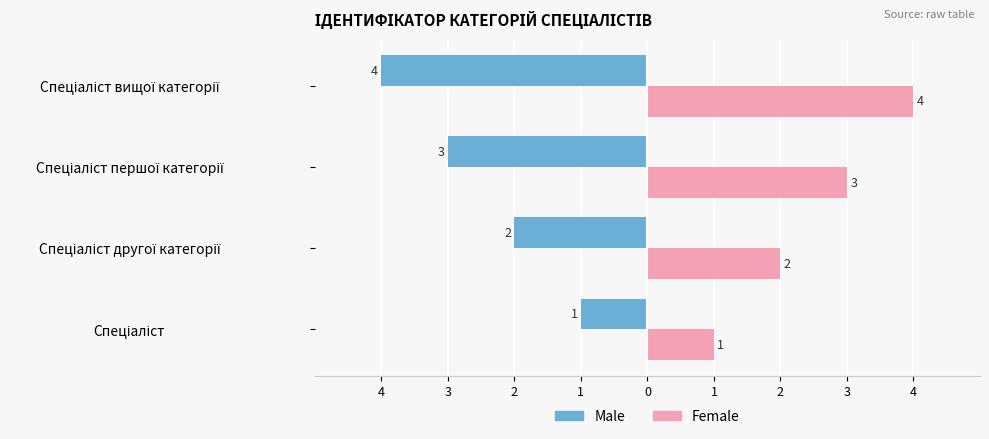

At how many categories does at least one series exceed 0?

4